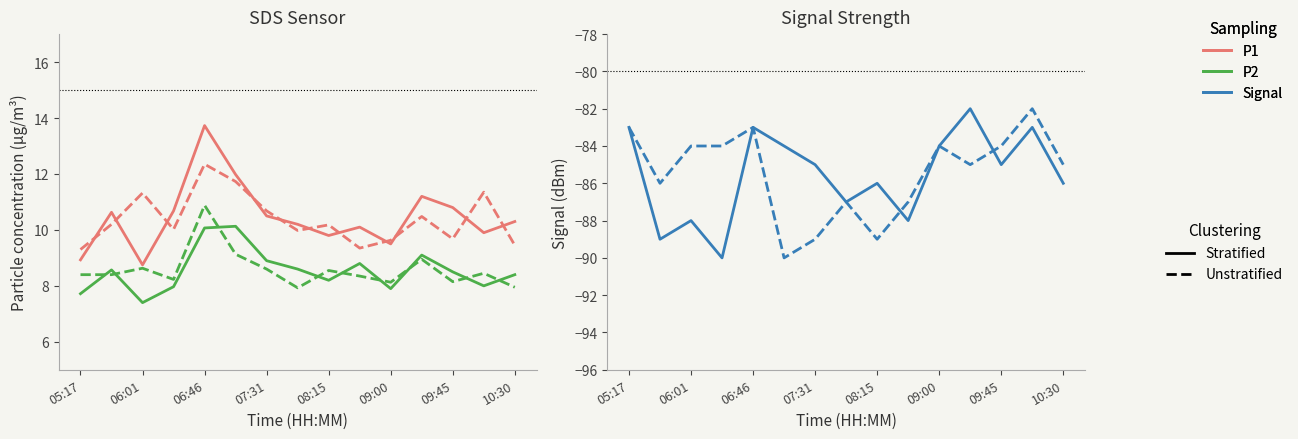

How many categories are shown in the chart?

15